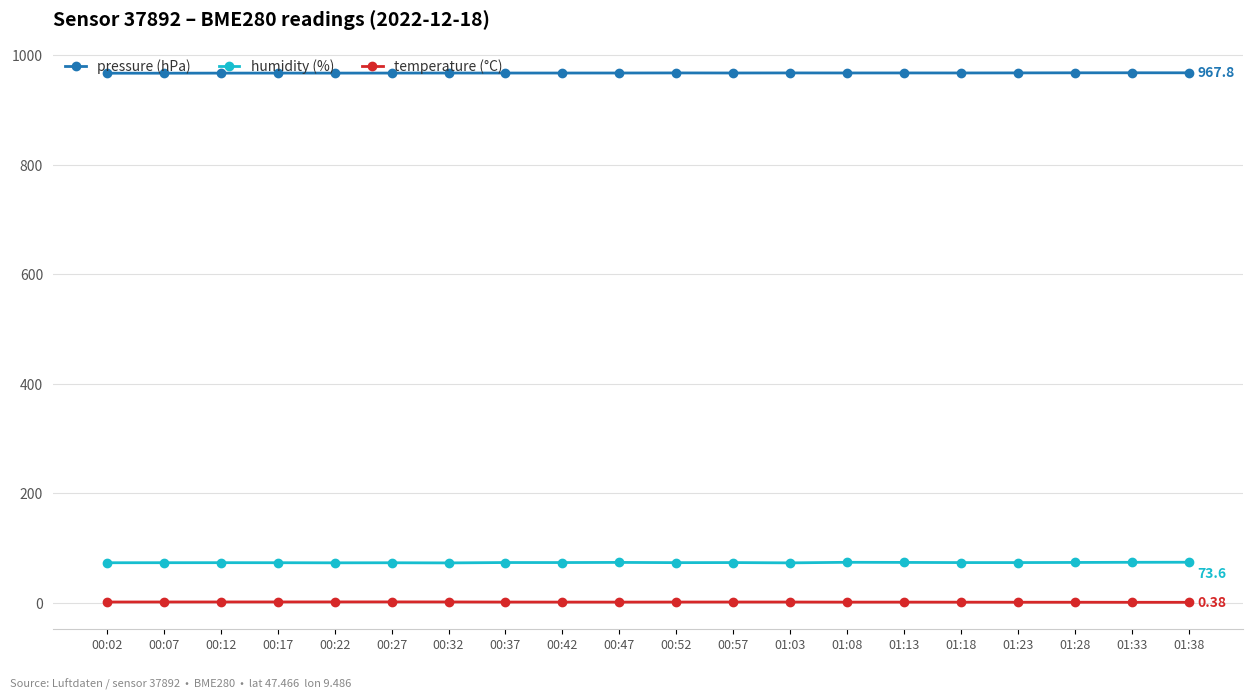

True or false: pressure (hPa) and temperature (°C) intersect in this chart.

False